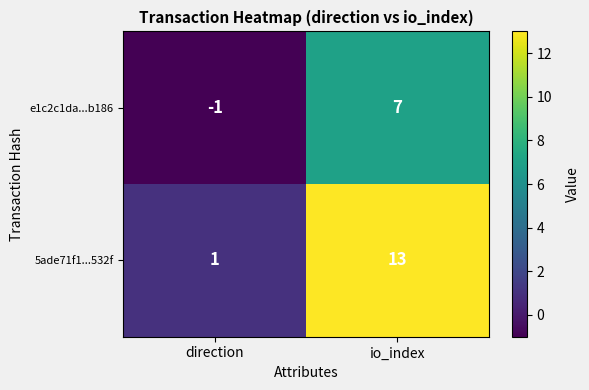

Where is e1c2c1da...b186 nearest to the value 3?

direction